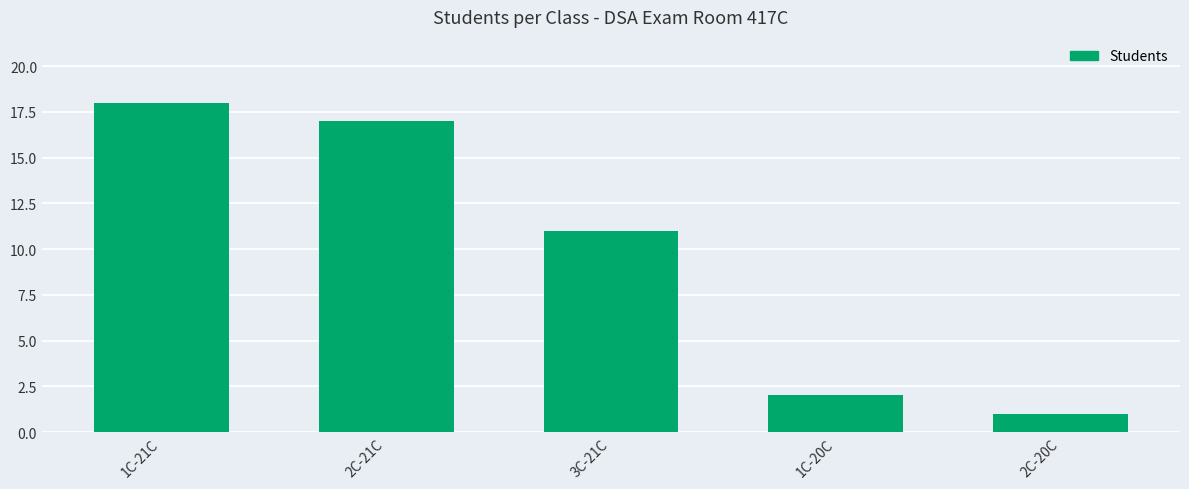

Is it true that the value at 2C-21C is 29?

False